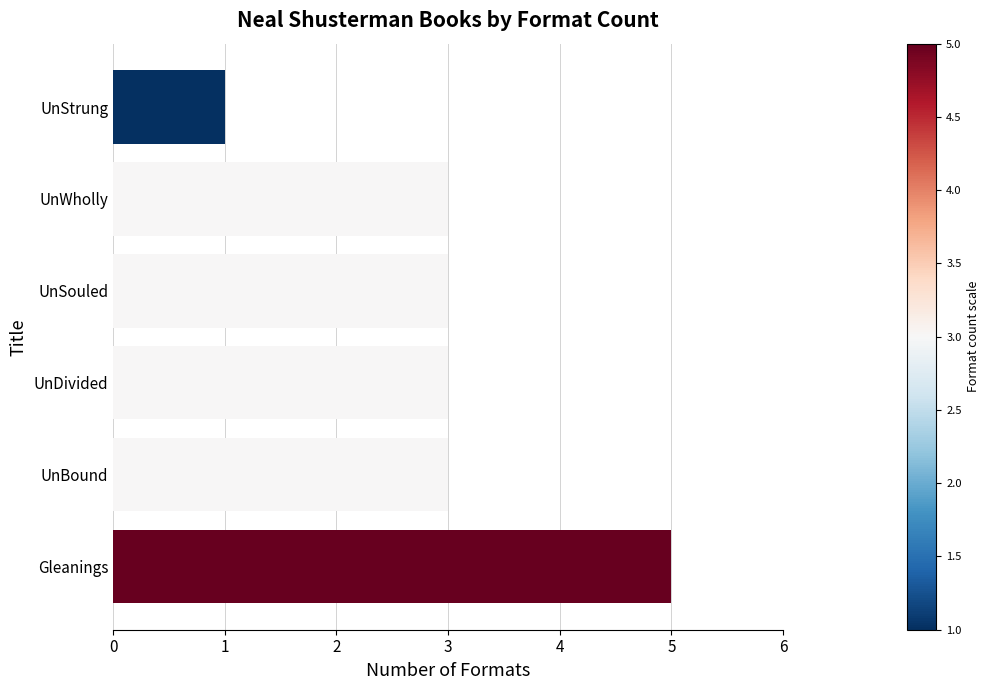

What is the sum of all values?

18